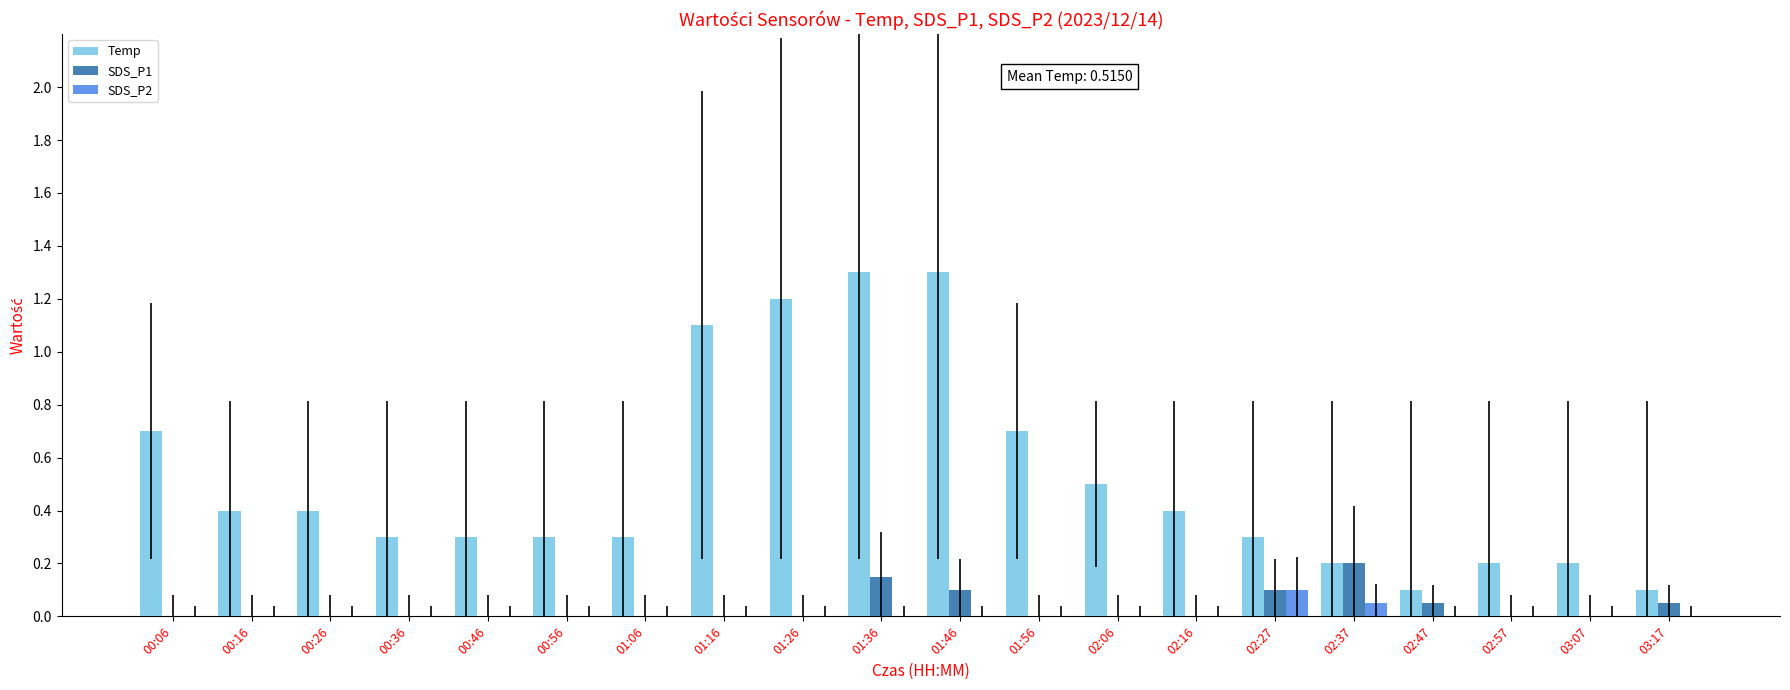

Is the value of SDS_P1 at 00:46 greater than the value of Temp at 03:17?

No